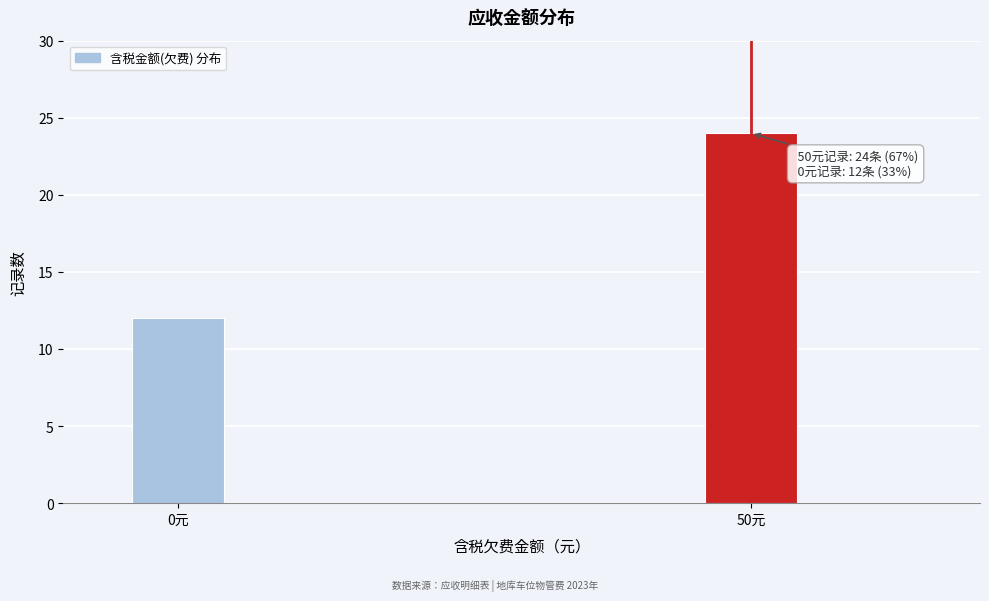

Reading left to right, extract all data points from this chart.

12	24